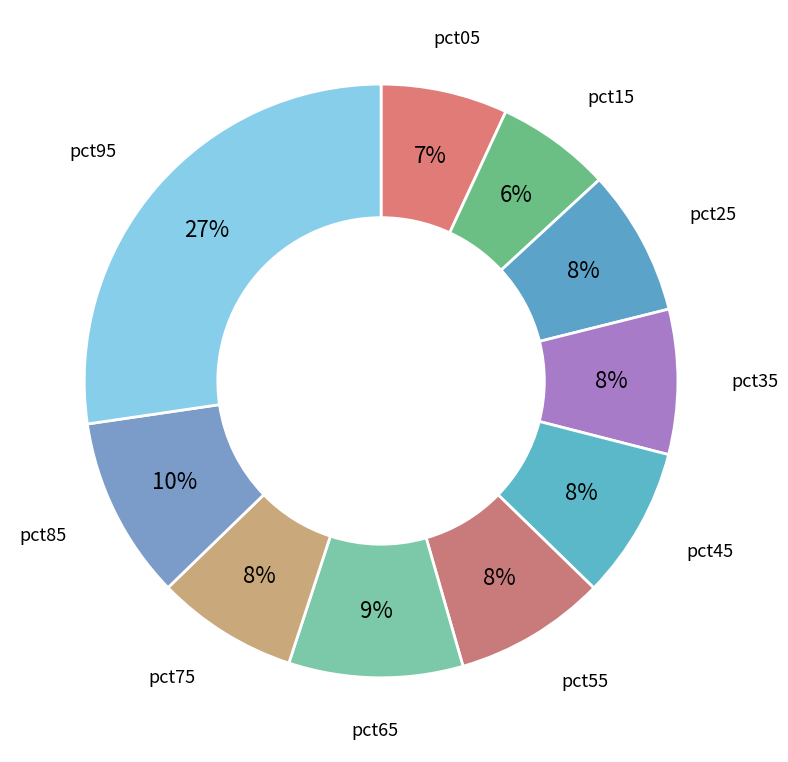

Count the number of slices in the pie.

10